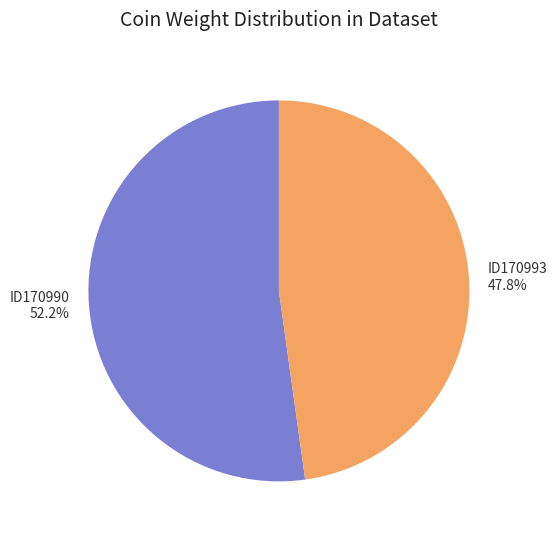

Is it true that ID170990 is 38% of the pie?

False